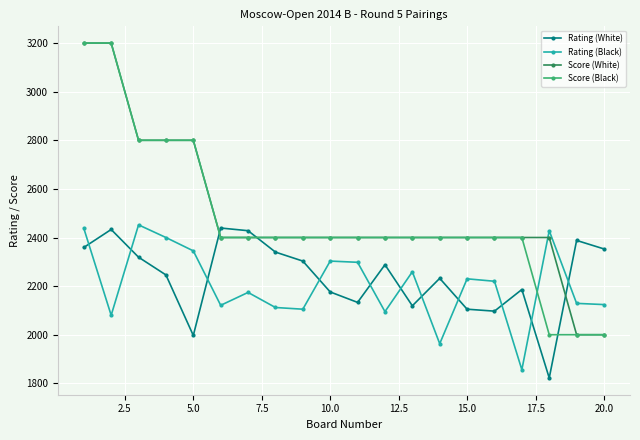

What is the value of the Rating (Black) point at the 17th from the left?

1856